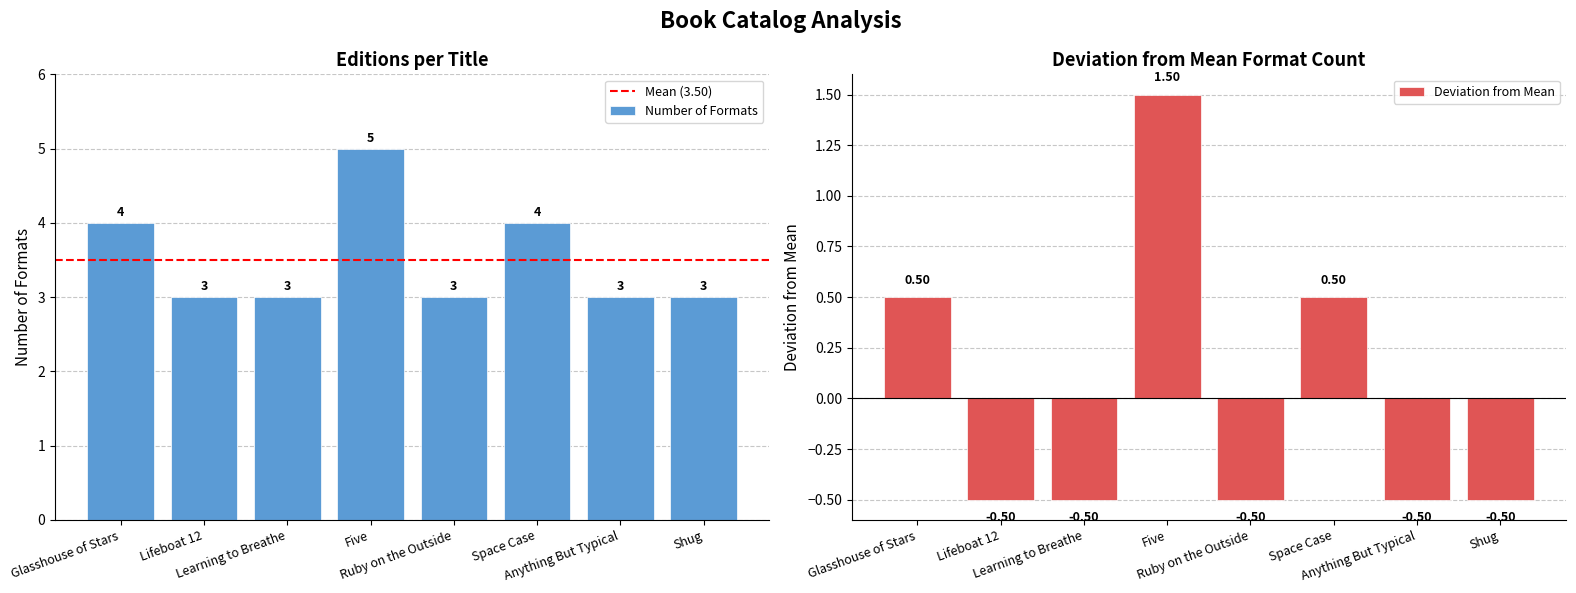

Count the Number of Formats values in the range 3 to 4.

7